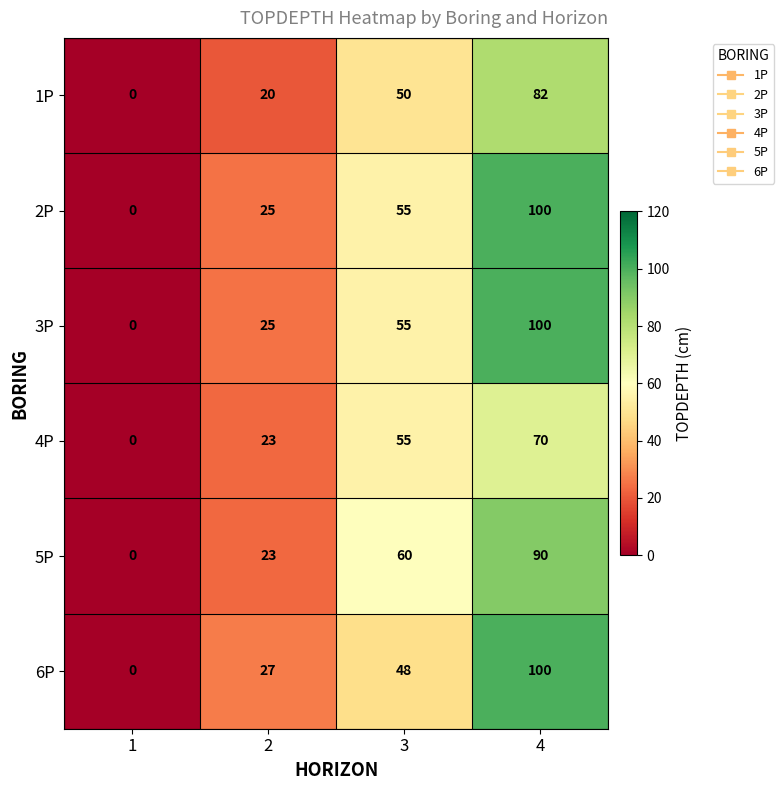

At which category is the sum across all series the highest?

4